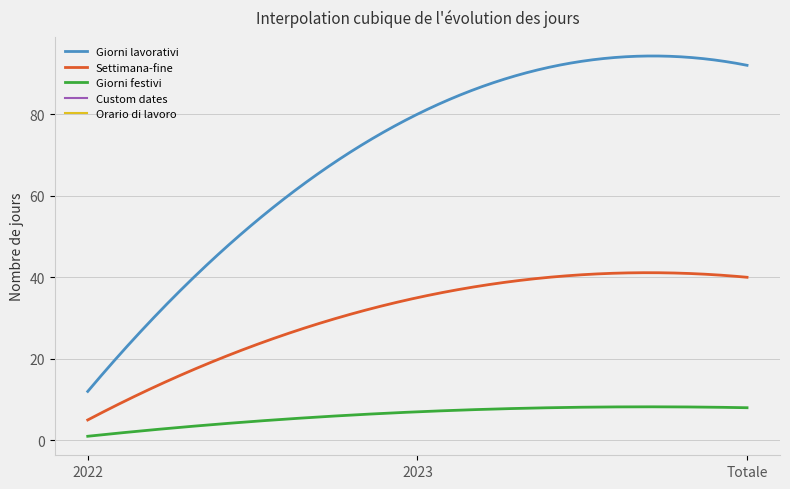

What is the sum of all Giorni lavorativi values?

21181.3